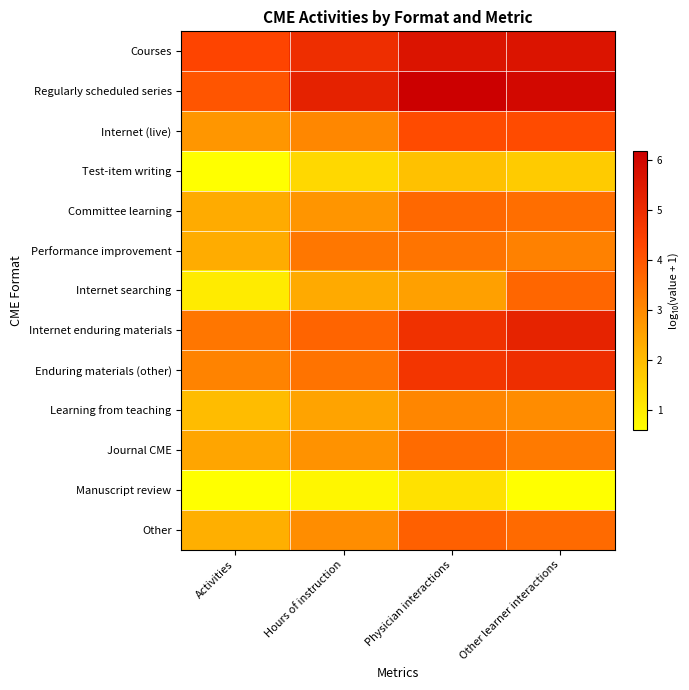

What is the minimum value shown in the chart?

0.6